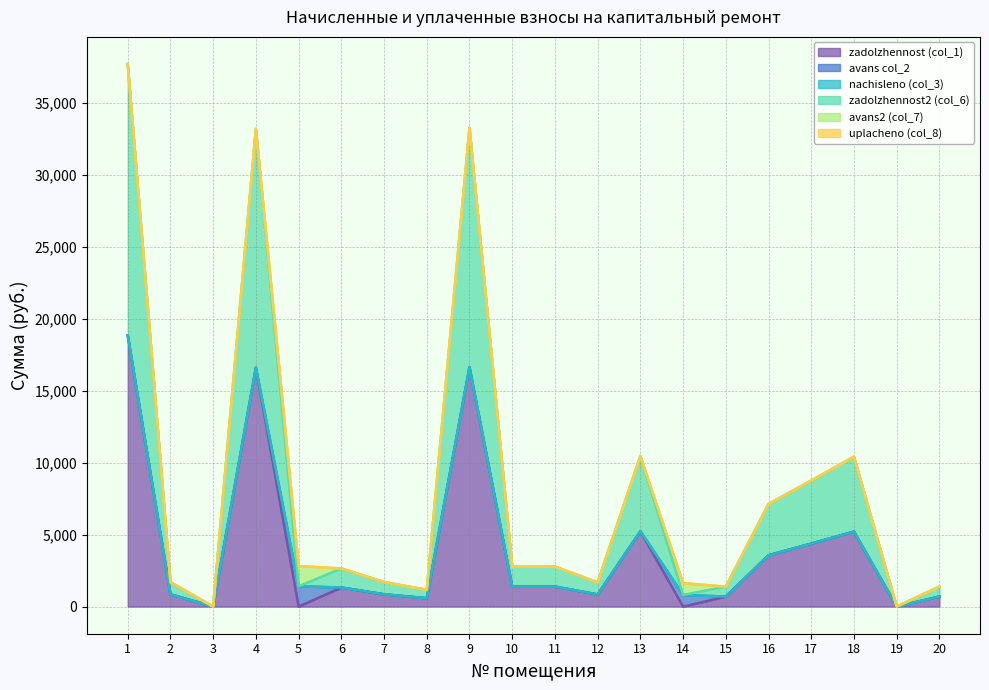

True or false: zadolzhennost (col_1) and nachisleno (col_3) cross at least once.

False